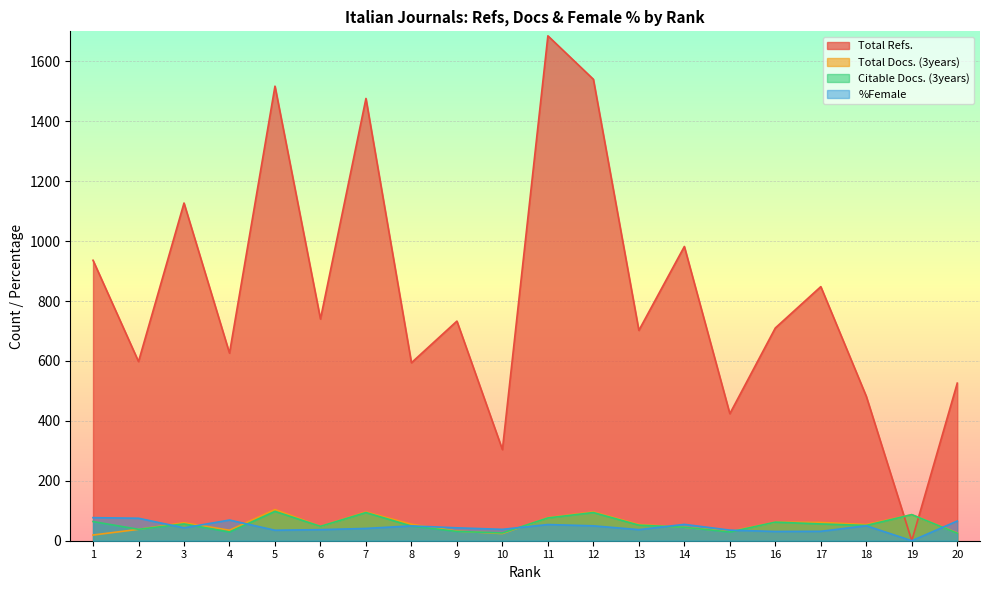

What is the difference between the second highest and second lowest values in the Citable Docs. (3years) series?

68.0